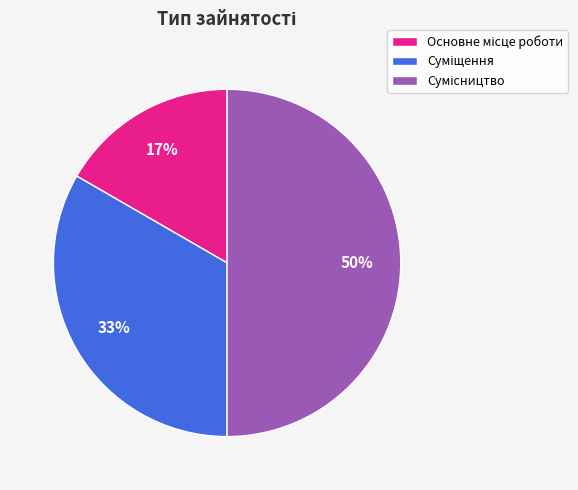

To the nearest percent, what is the difference between the largest and smallest slice percentages?

33%